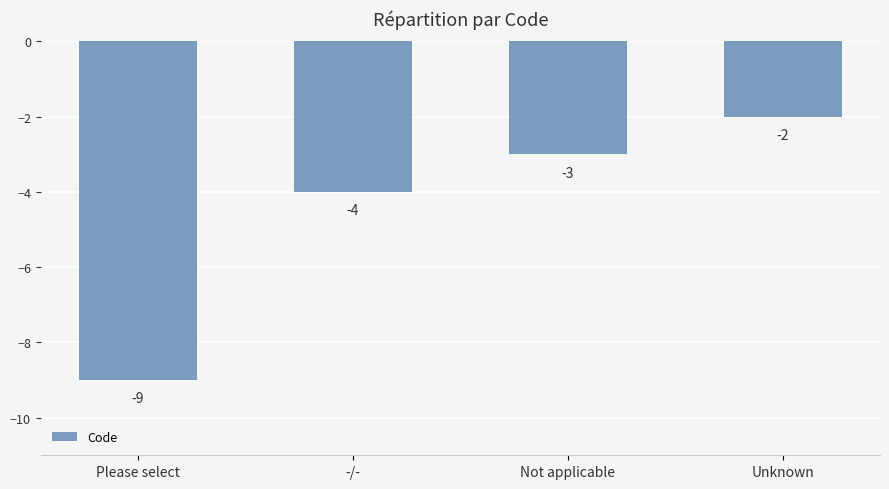

What is the change in value from Please select to Unknown?

+7